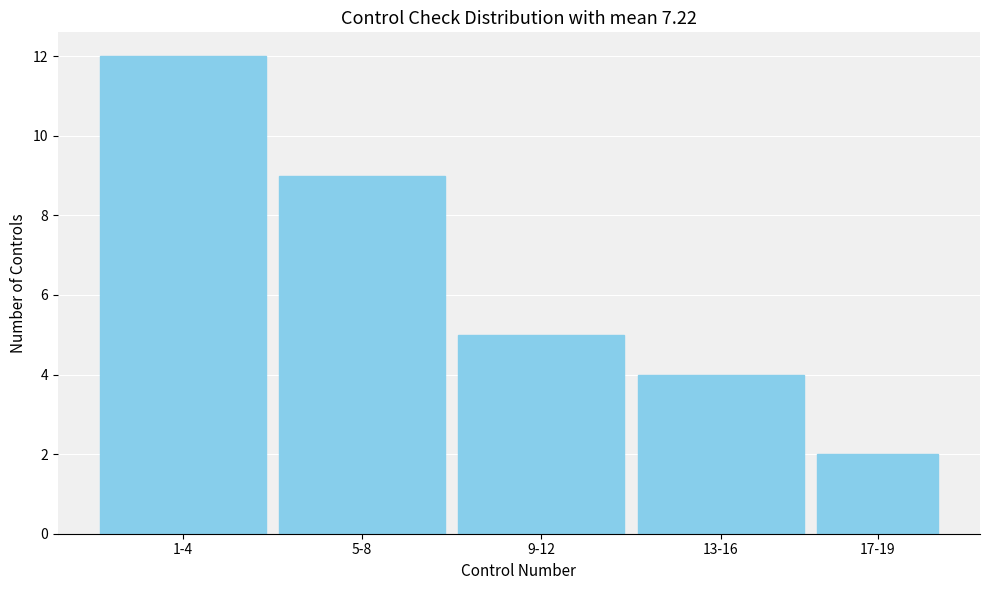

Reading right to left, what are all the values shown in this chart?

2	4	5	9	12